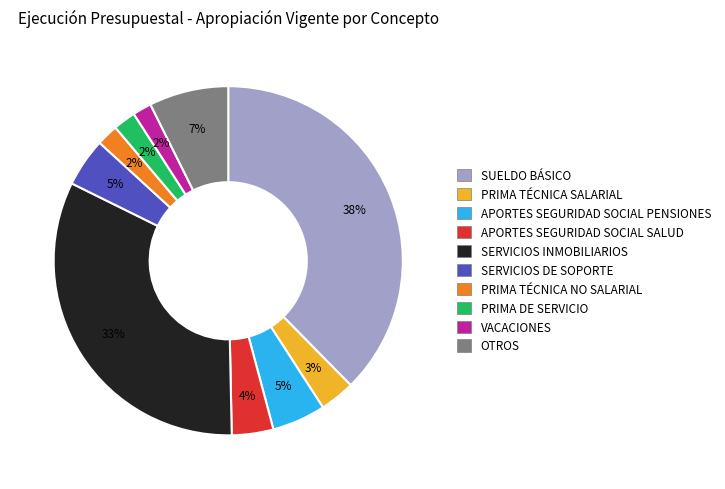

To the nearest percent, what is the combined percentage of VACACIONES and PRIMA DE SERVICIO?

4%